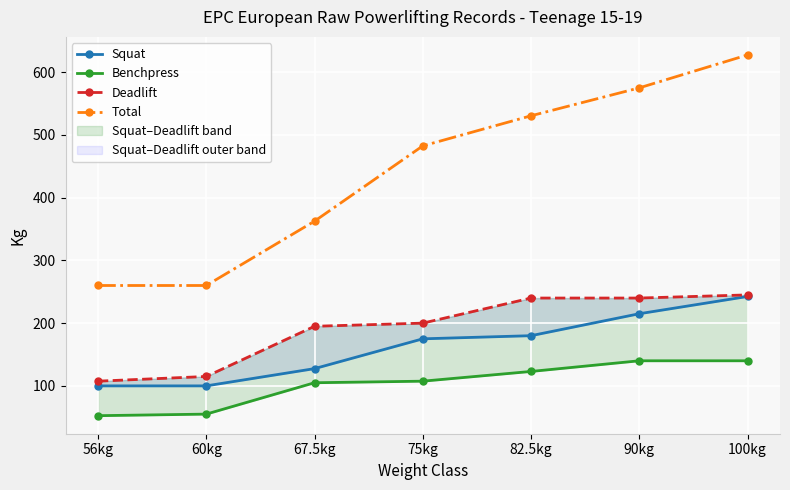

Count the Squat values in the range 100 to 215.

6